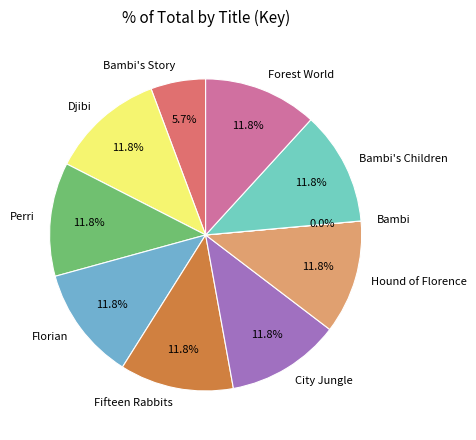

Combined, what portion of the pie is Fifteen Rabbits and City Jungle?

23.6%